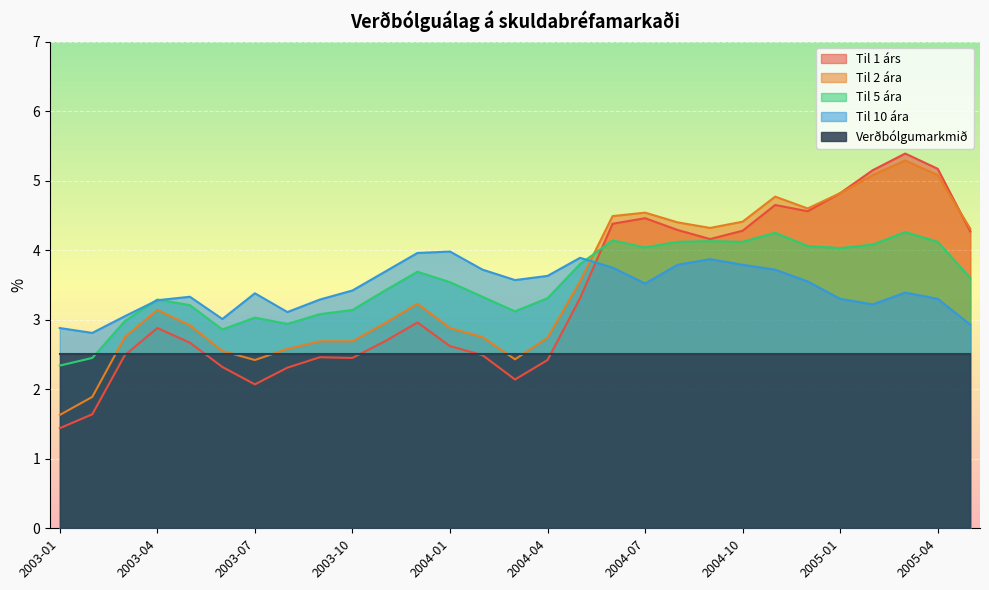

True or false: Til 2 ára has more than 0 points higher than both neighbors.

True